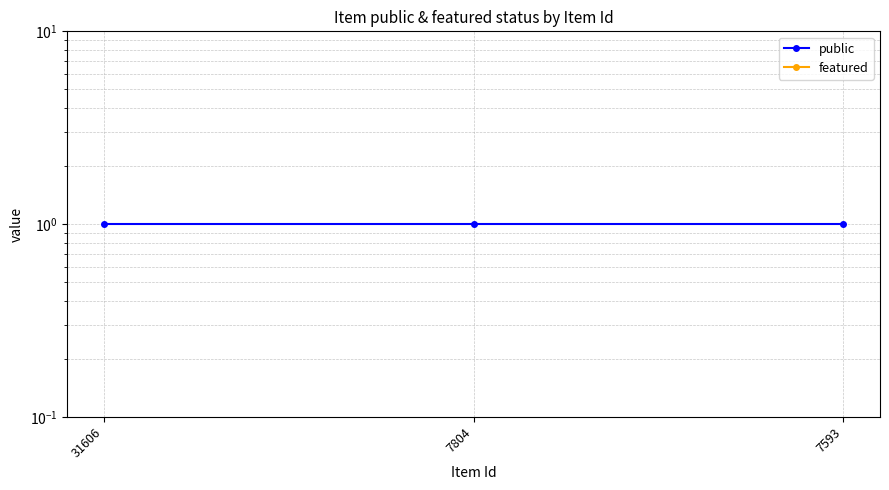

What is the greatest value displayed?

1